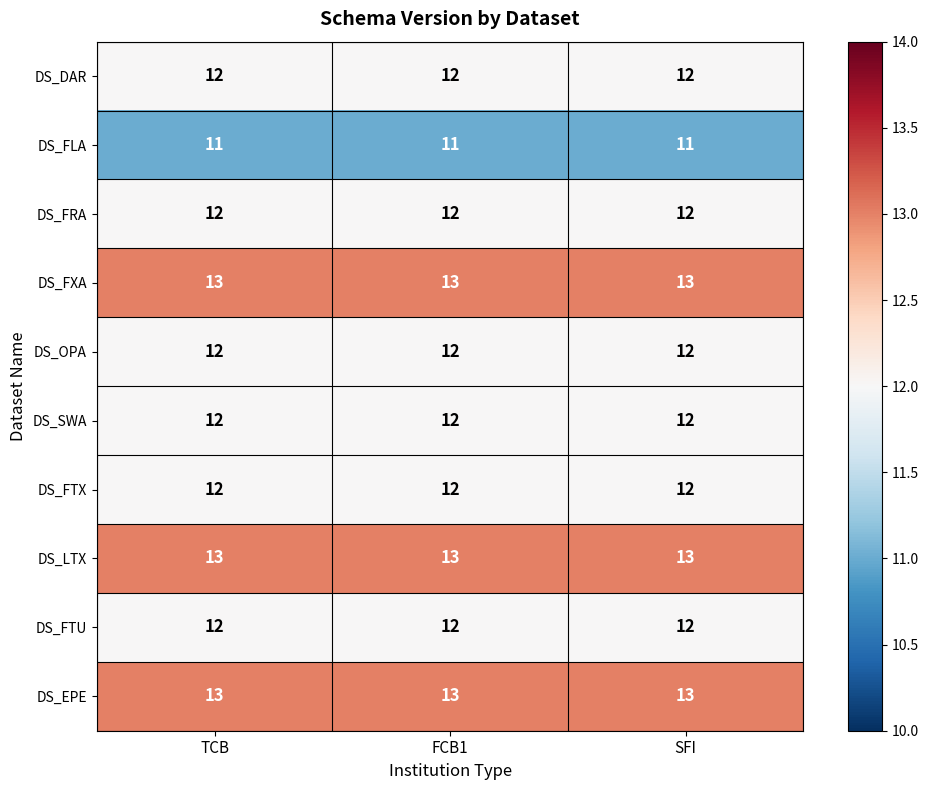

True or false: DS_EPE has a value of 8 at FCB1.

False